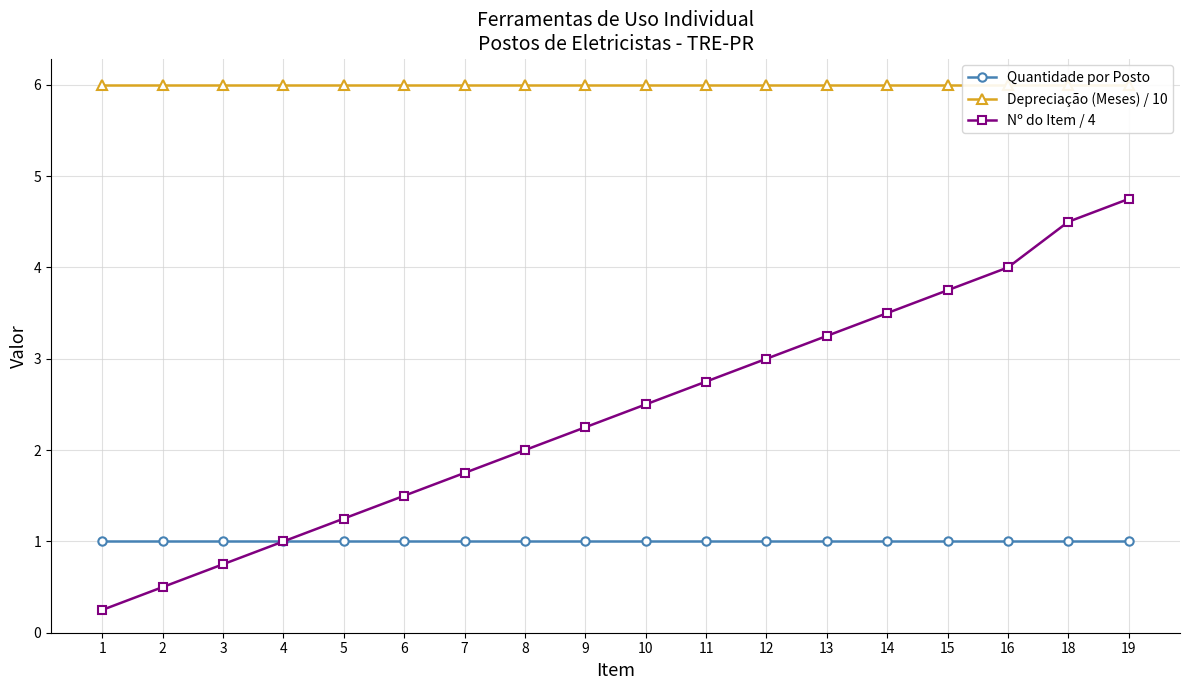

What is the minimum value for Depreciação (Meses) / 10?

6.0